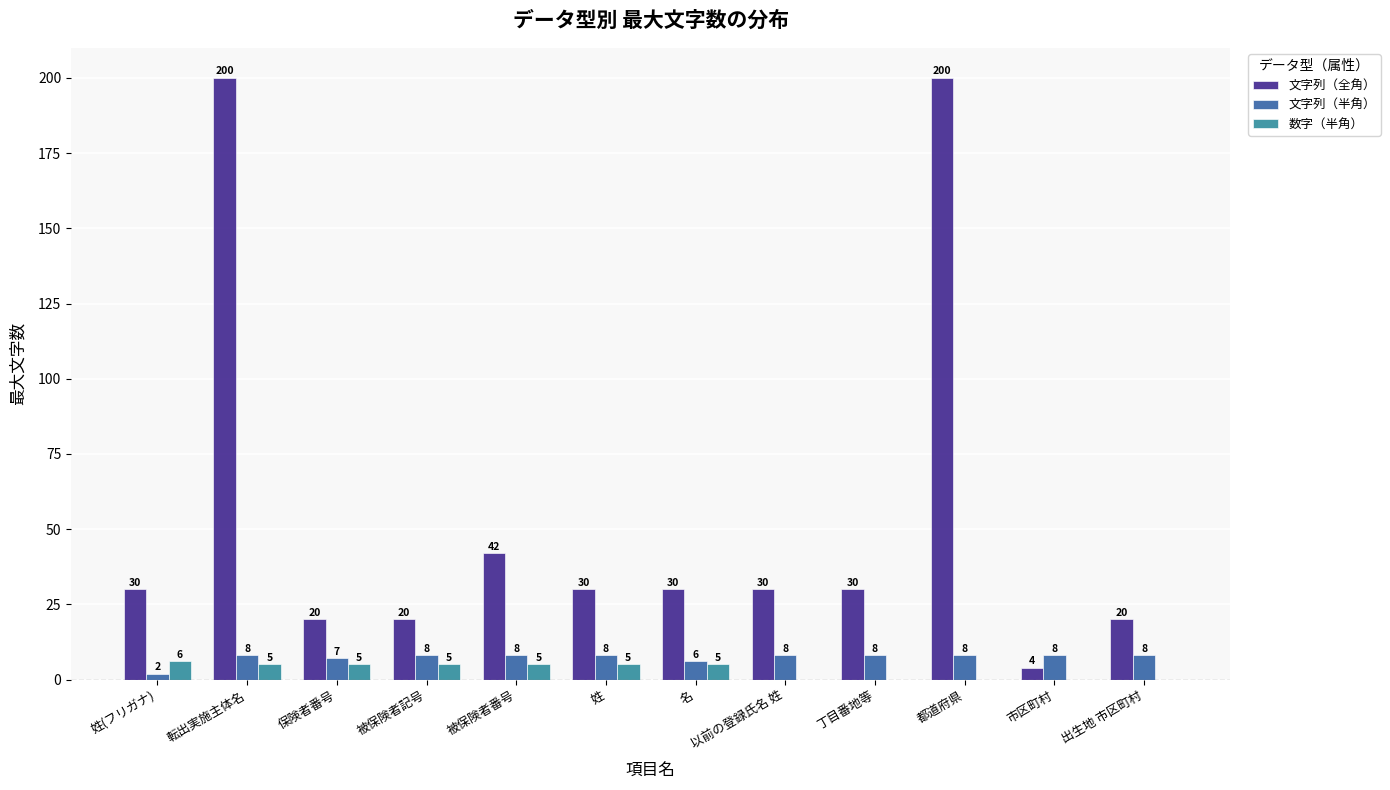

What is the total value across all series at 姓(フリガナ)?

38